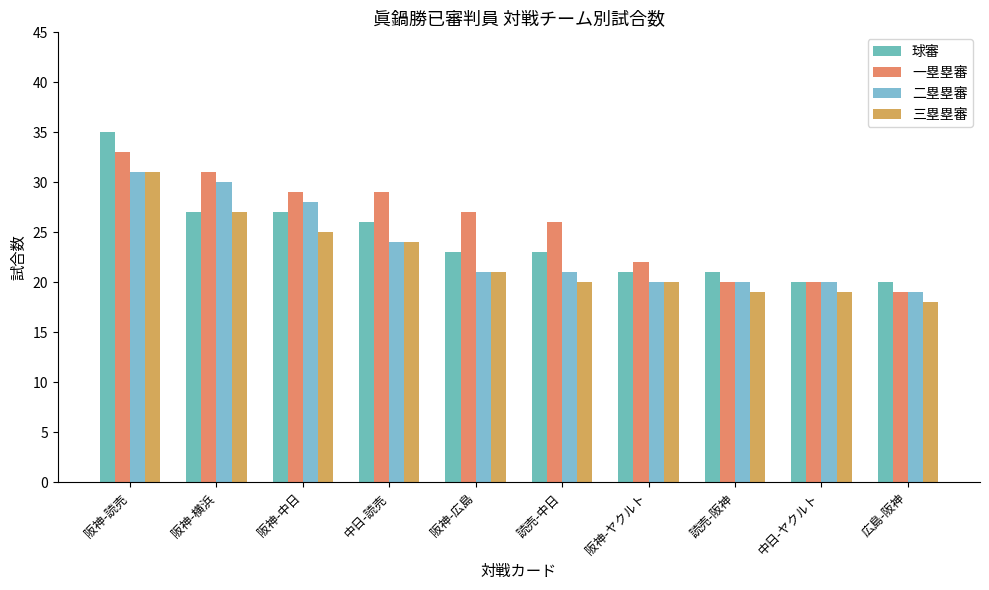

List the labels in order of 一塁塁審 value, smallest first.

広島-阪神, 読売-阪神, 中日-ヤクルト, 阪神-ヤクルト, 読売-中日, 阪神-広島, 阪神-中日, 中日-読売, 阪神-横浜, 阪神-読売